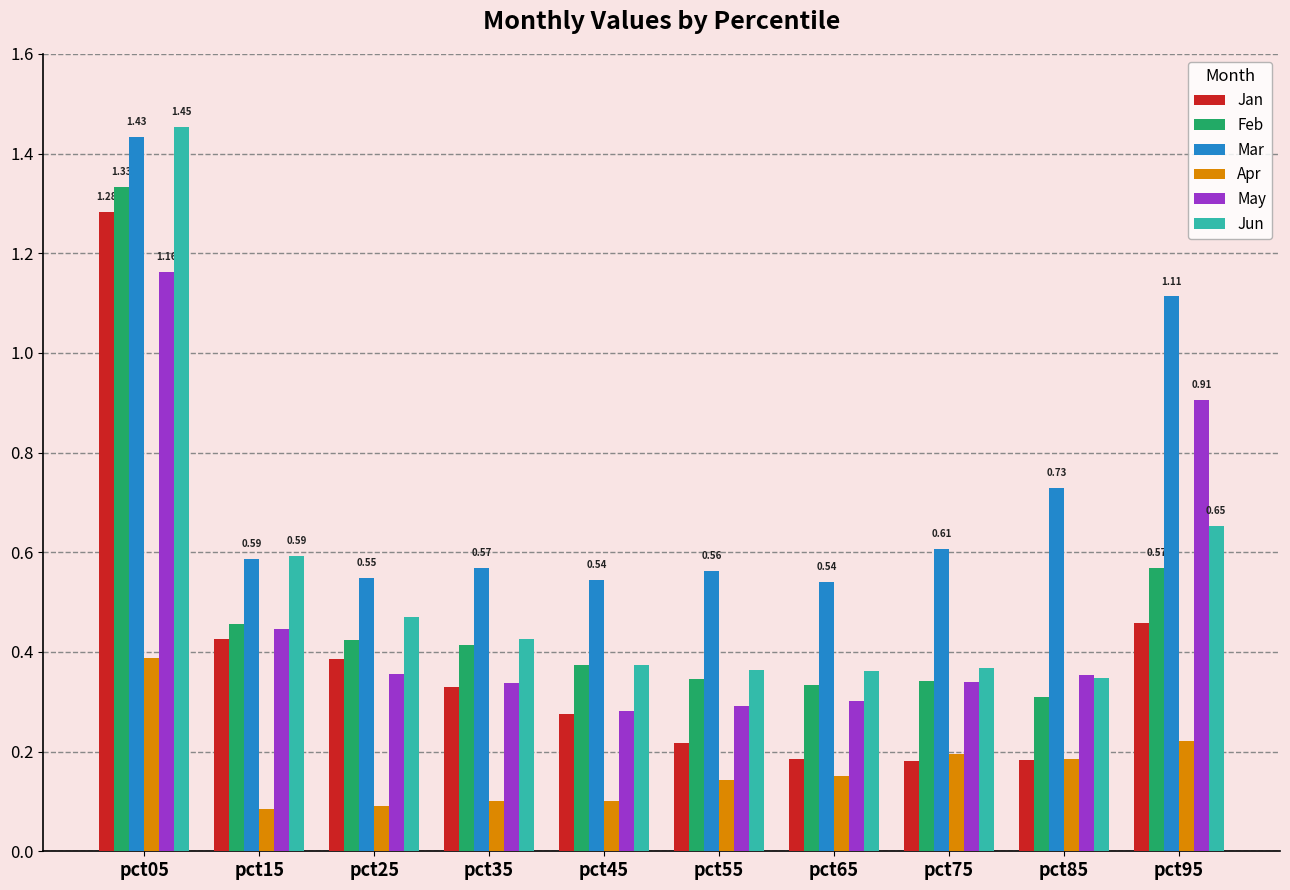

What is the difference between the maximum and second lowest values in the Feb series?

1.0